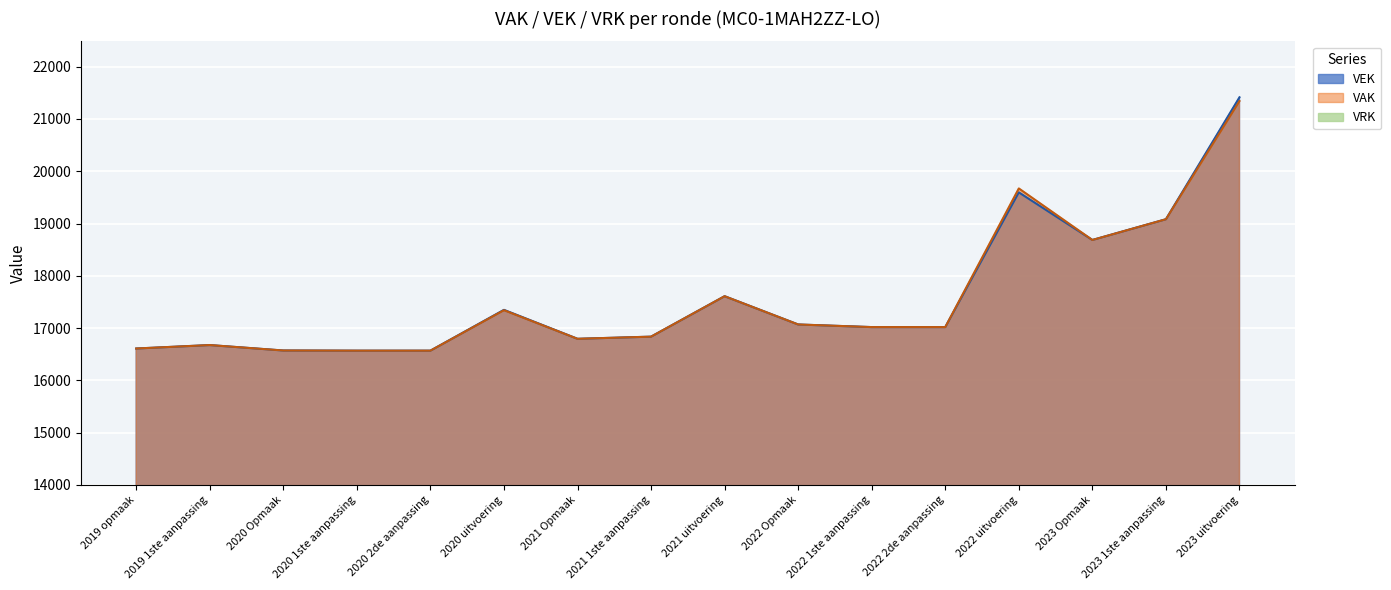

How many interior local valleys does the VAK series have?

2